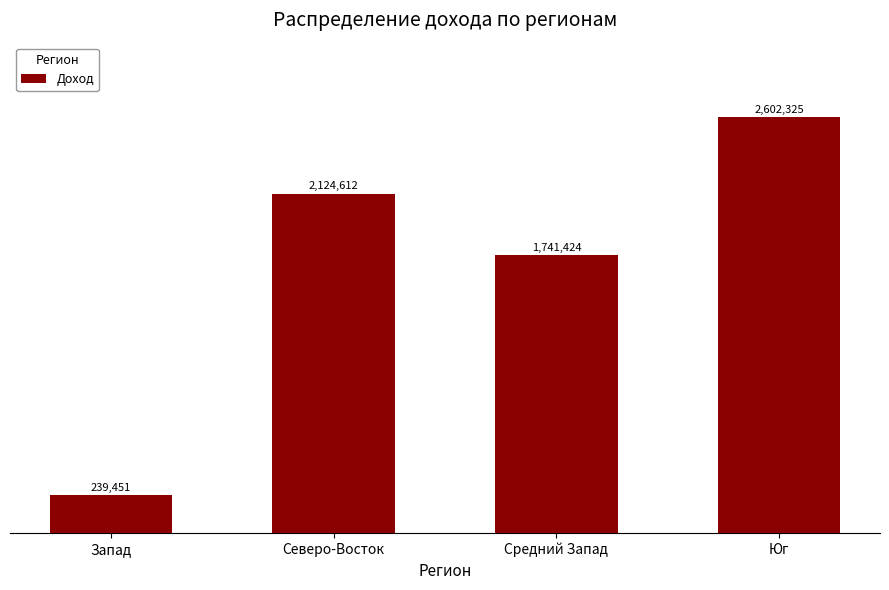

Count the number of data series in this chart.

1